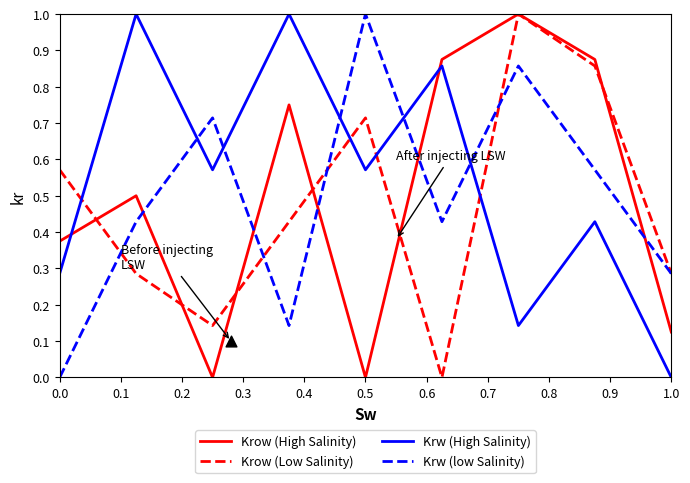

What is the maximum value for Krow (Low Salinity)?

1.0